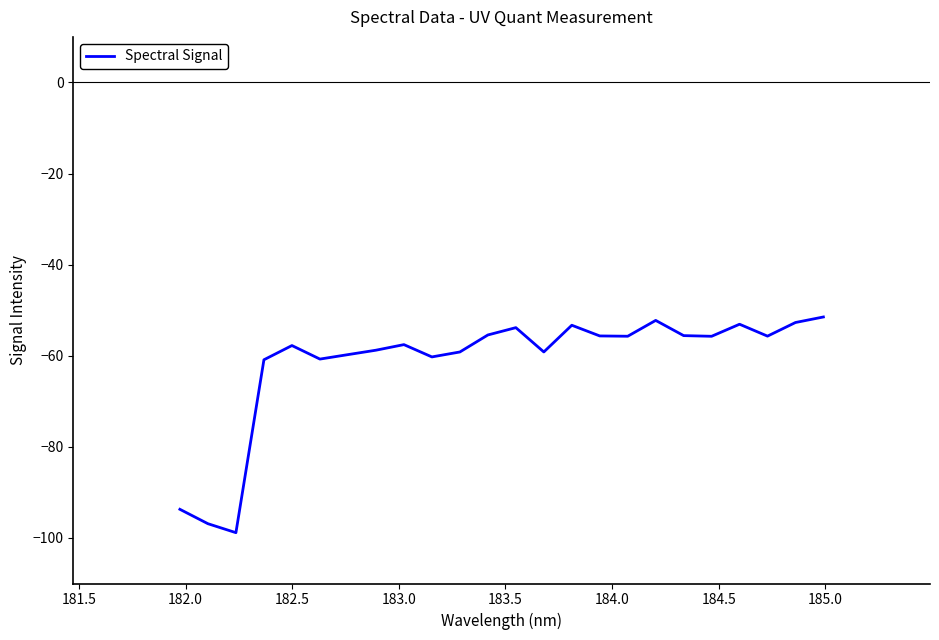

How many series are shown in this chart?

1